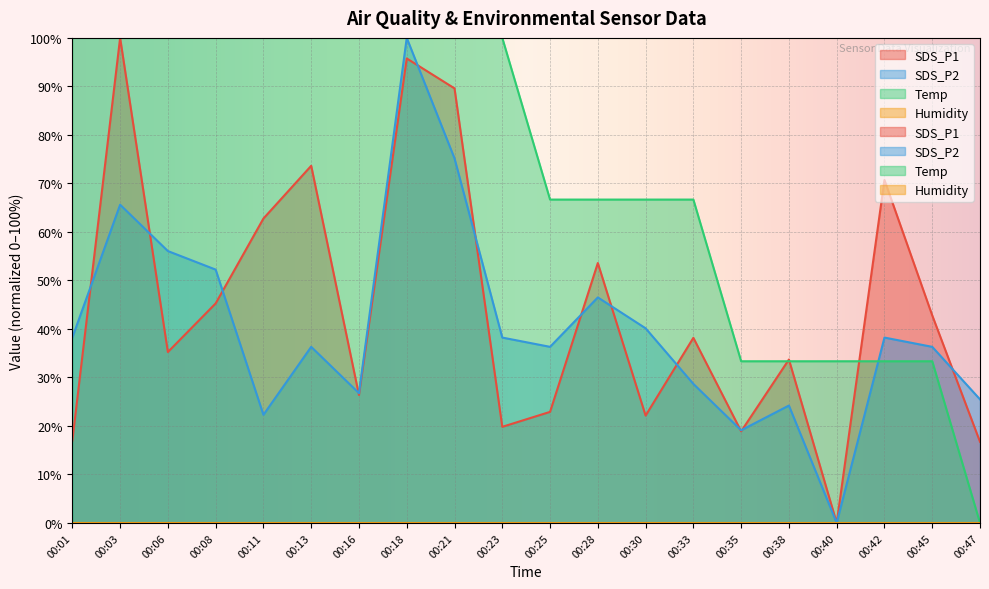

Between 00:25 and 00:42, which series saw the biggest shift?

SDS_P1